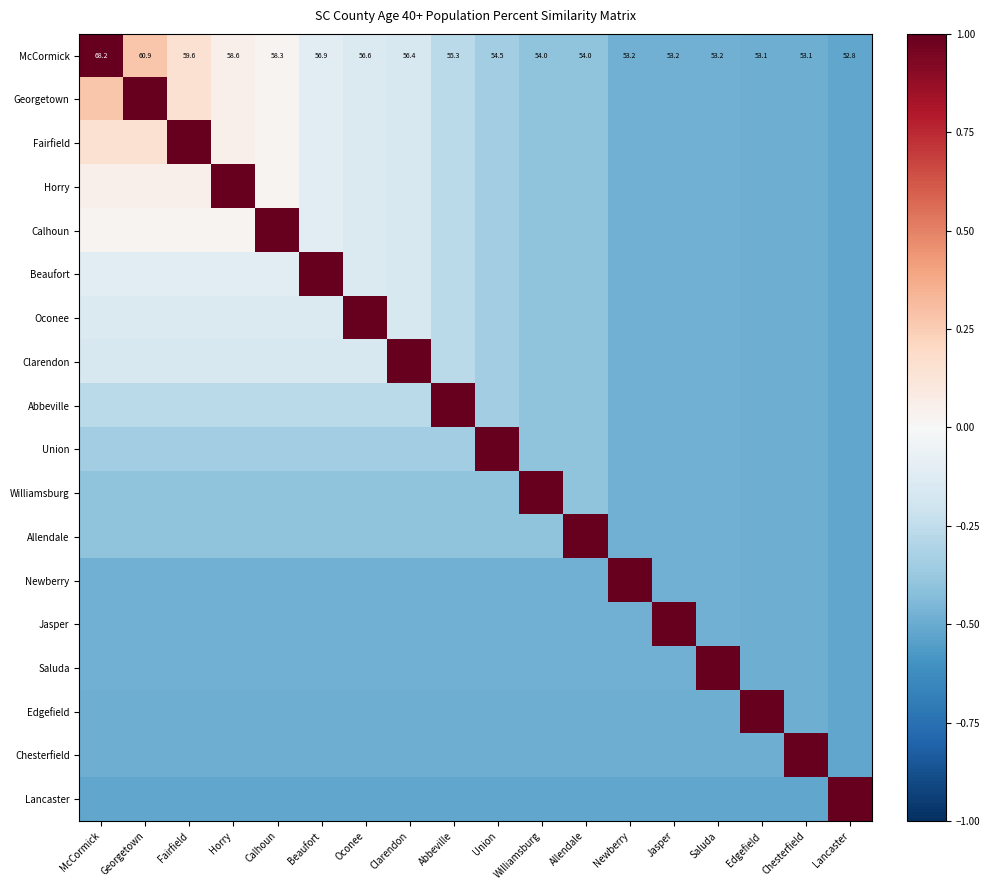

Is the value of Chesterfield at Newberry greater than the value of Horry at Clarendon?

No